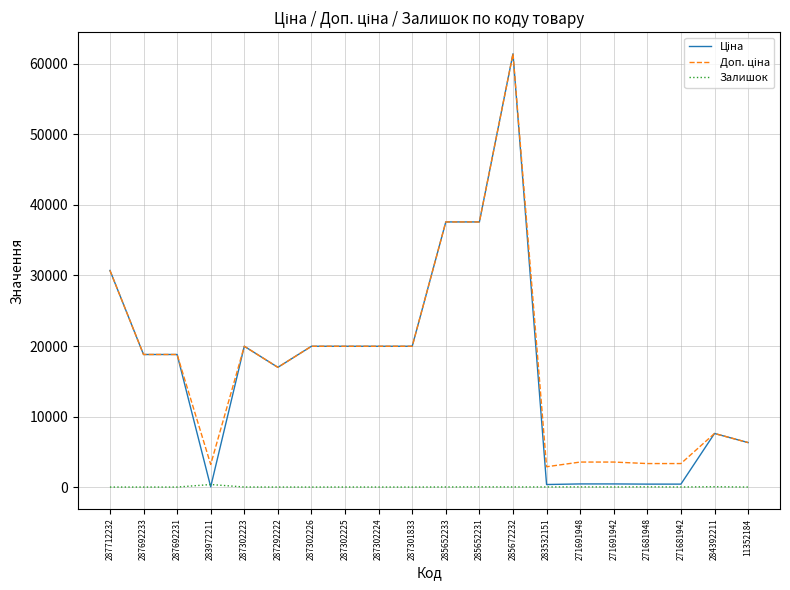

What is the maximum value shown in the chart?

61434.3